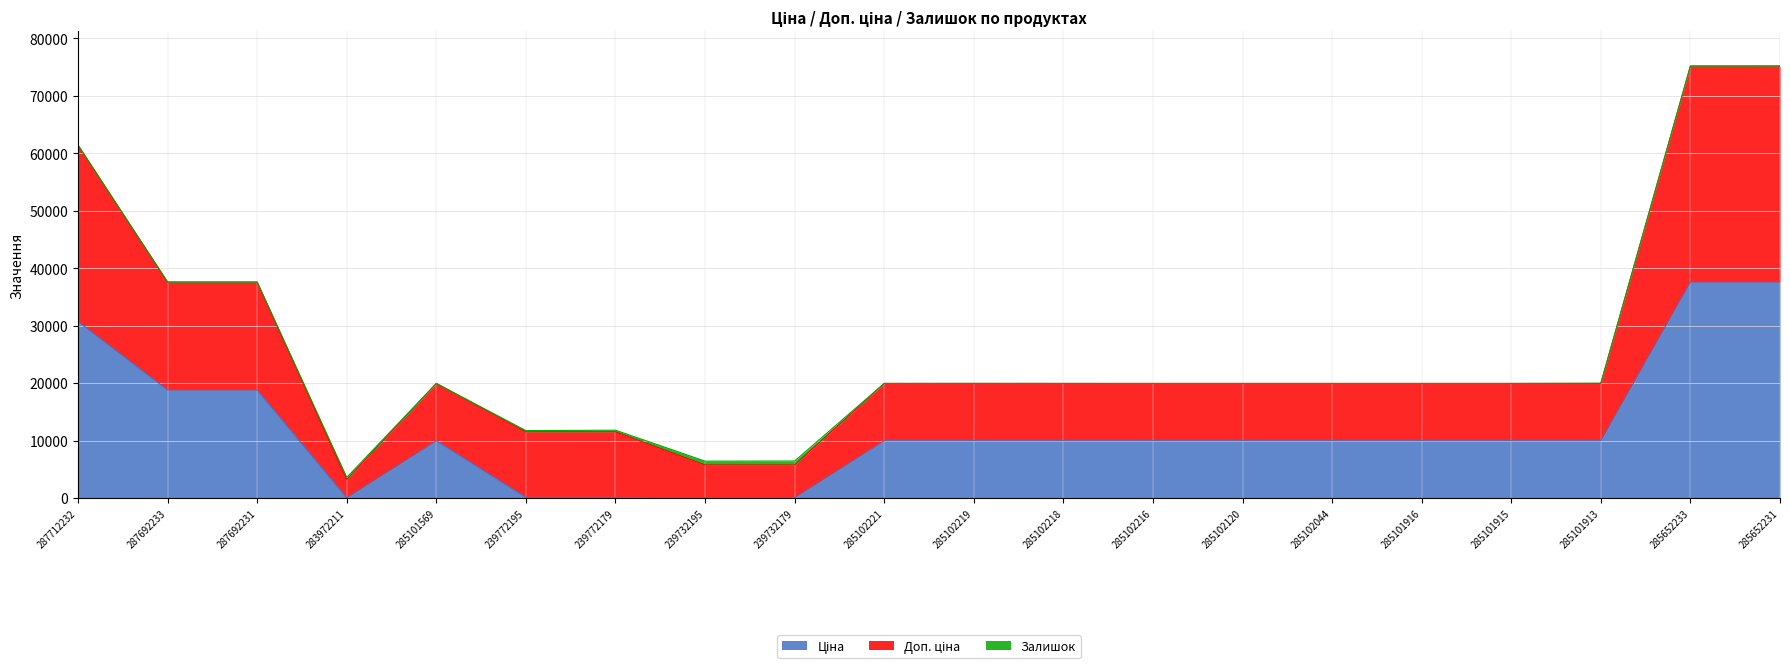

At which label is Доп. ціна closest to 39403?

287692233